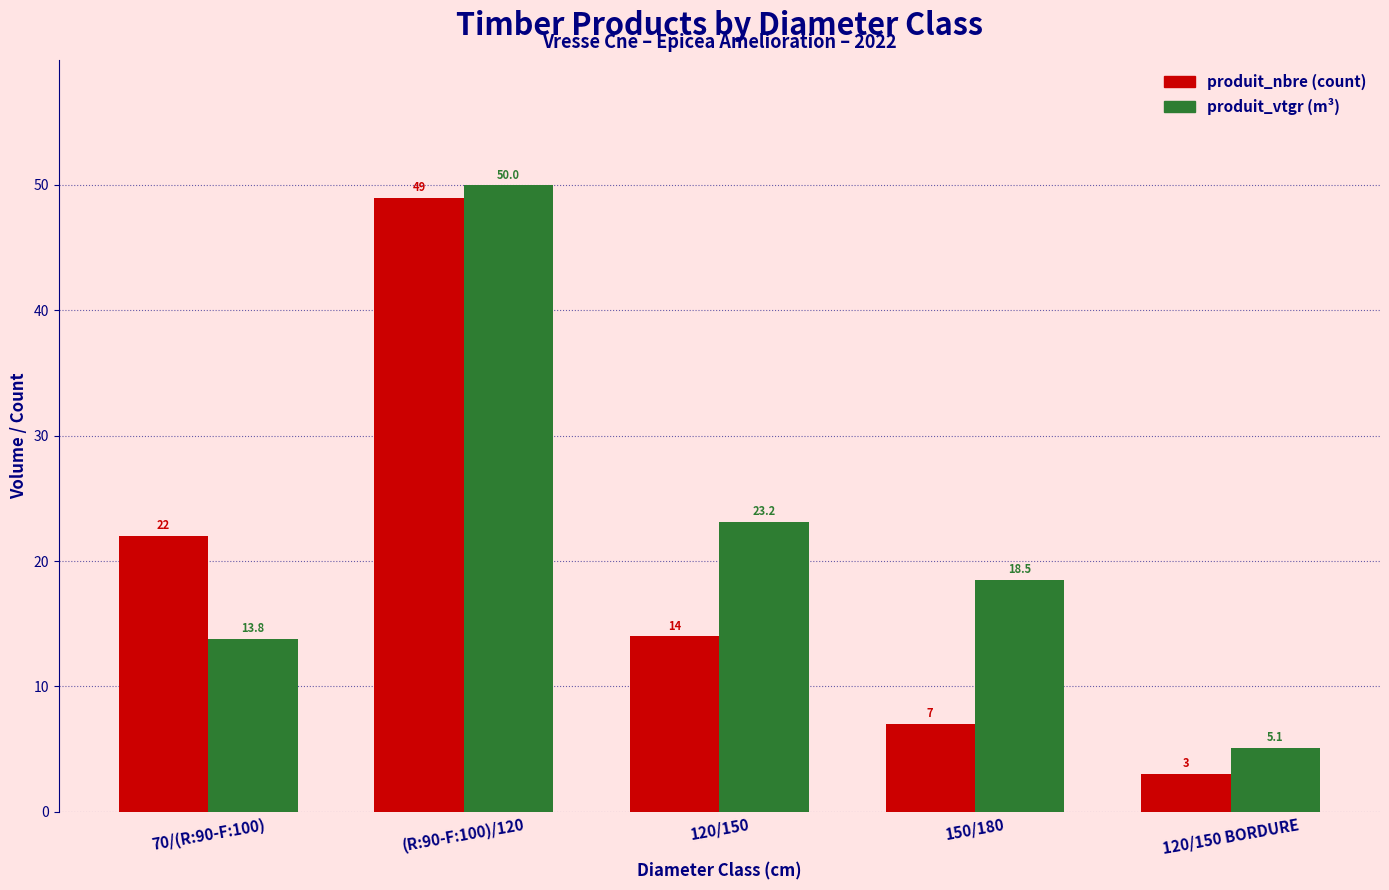

At which category does the chart reach its minimum across all series?

120/150 BORDURE